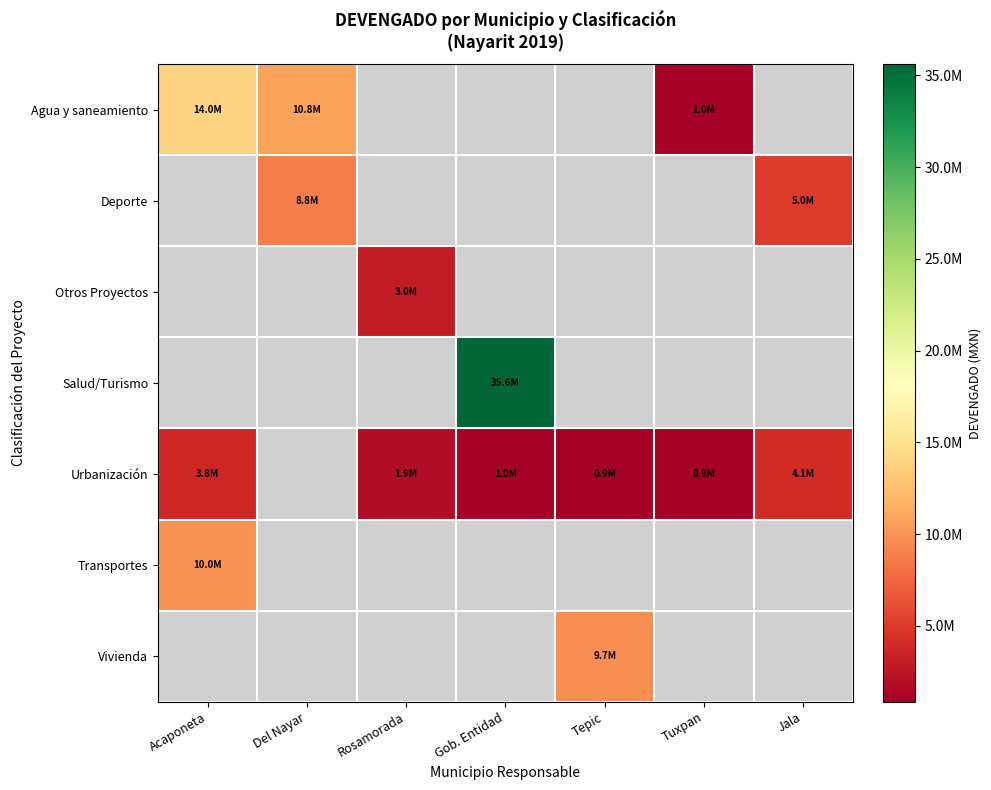

What is the smallest value displayed?

878118.6